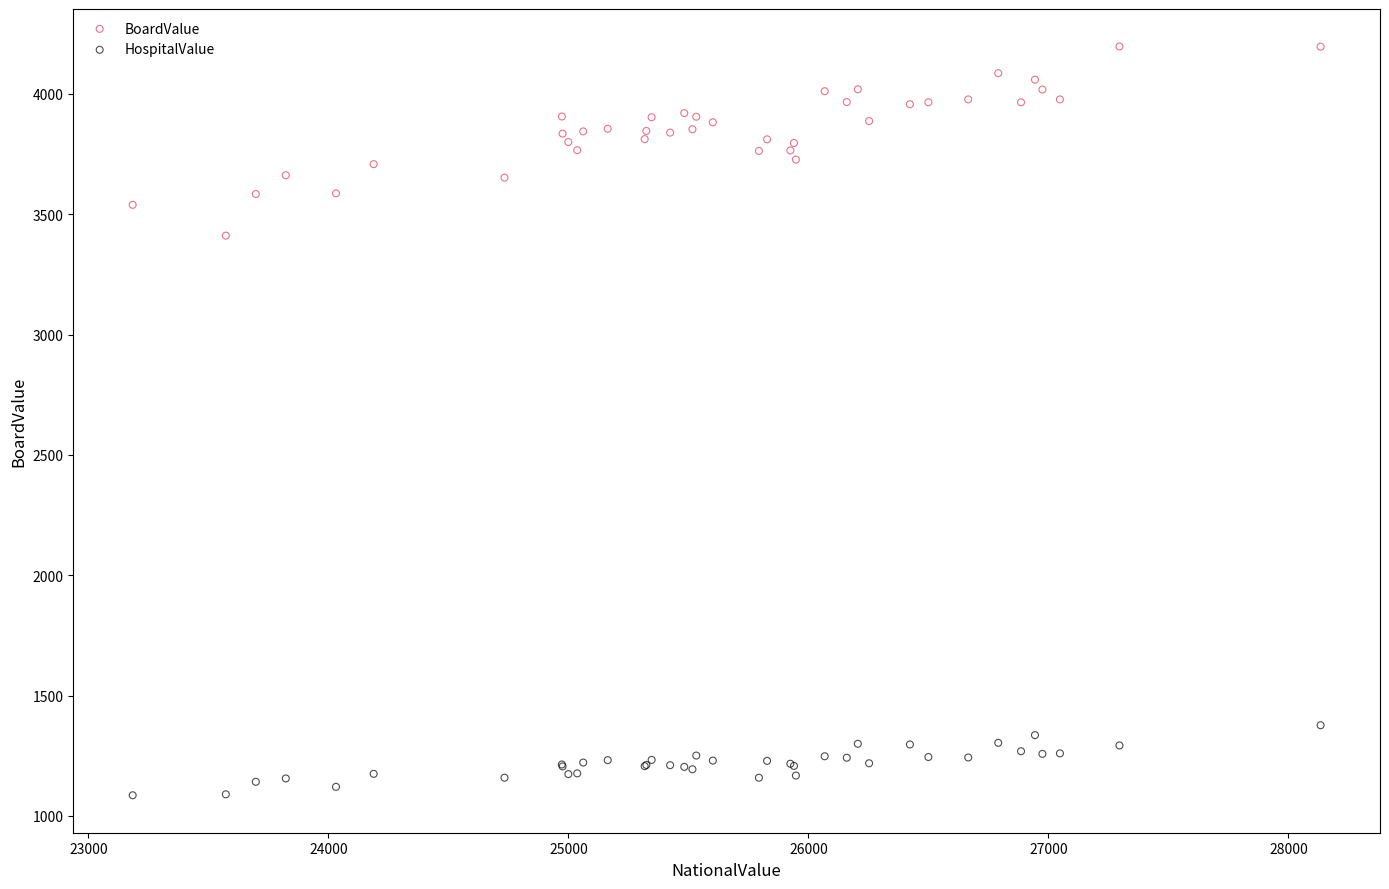

Which series has the largest Y range (max minus min)?

BoardValue